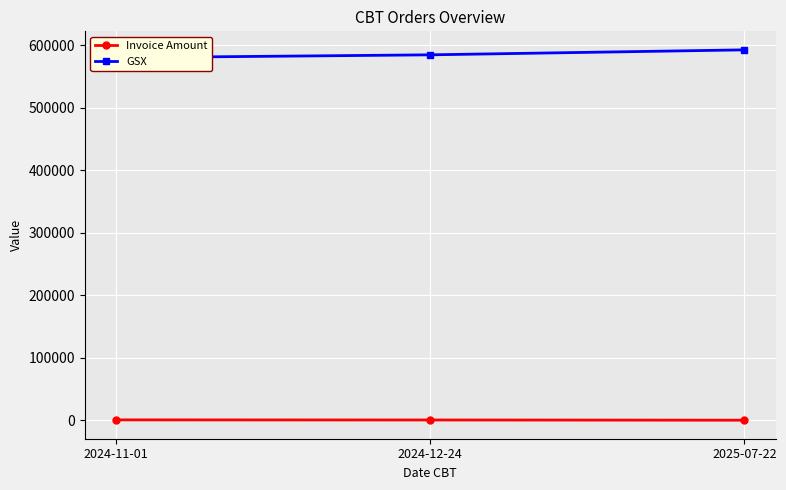

What is the maximum value for GSX?

592454